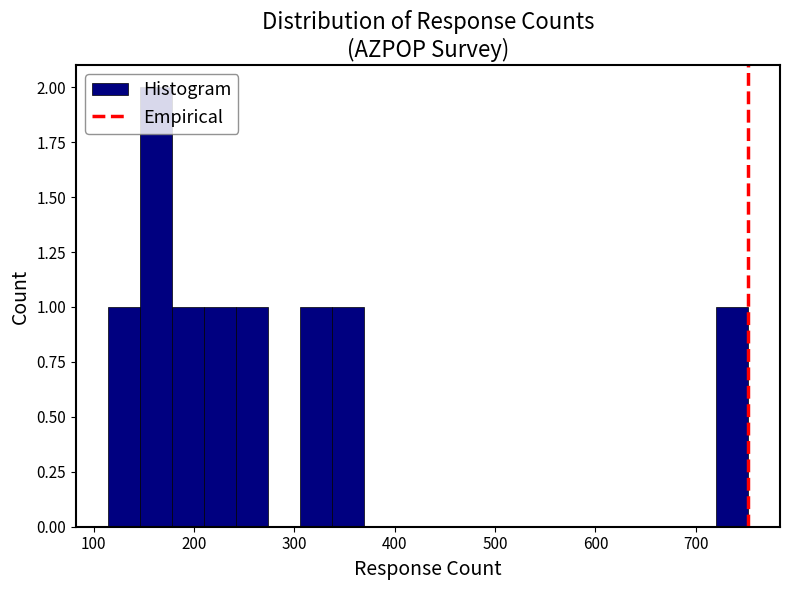

Read against the x-axis, roughly where is the centre of the tallest bar?

160